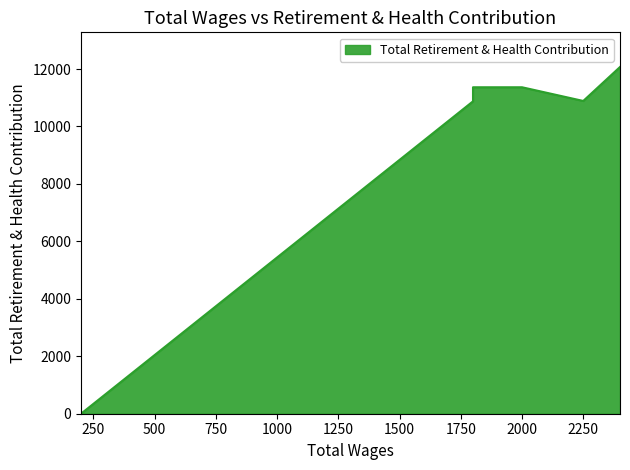

List the labels in order of value, smallest first.

200.0, 1800.0, 2250.0, 2000.0, 1800.0, 2400.0